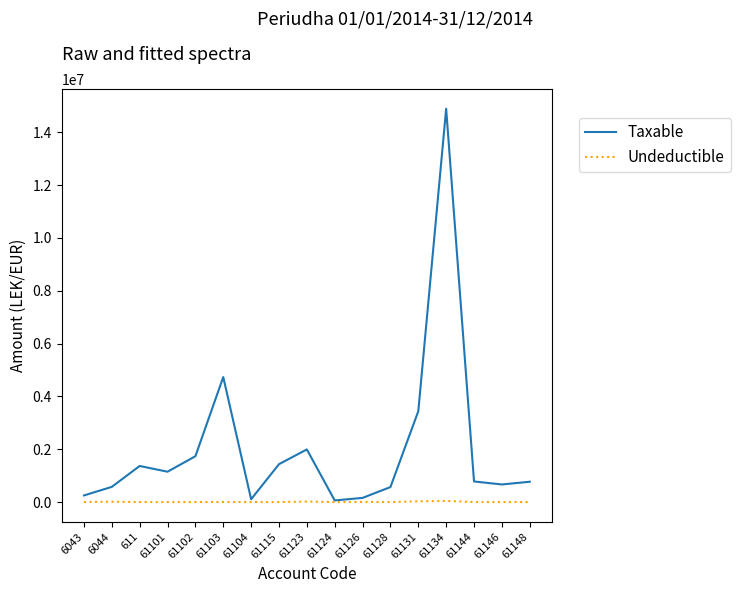

What are all the series names shown in the legend?

Taxable, Undeductible